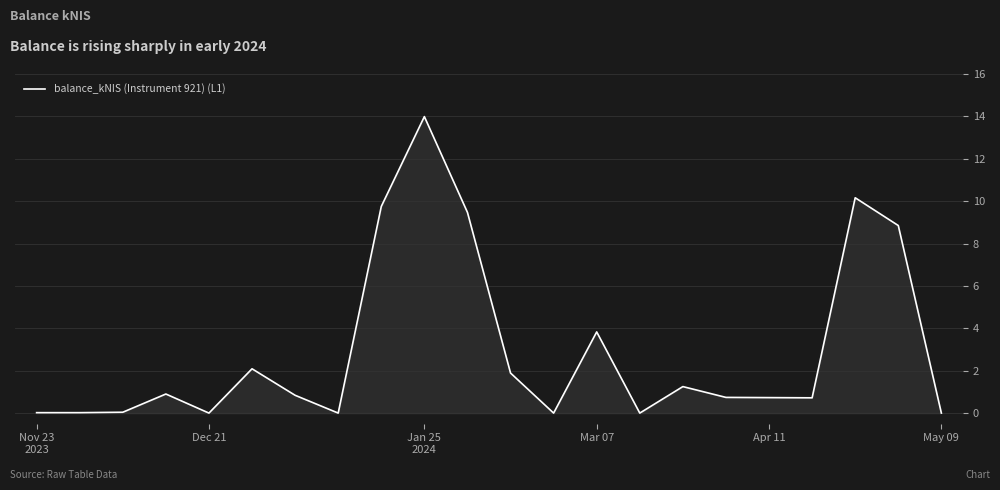

What is the greatest value displayed?

14.0